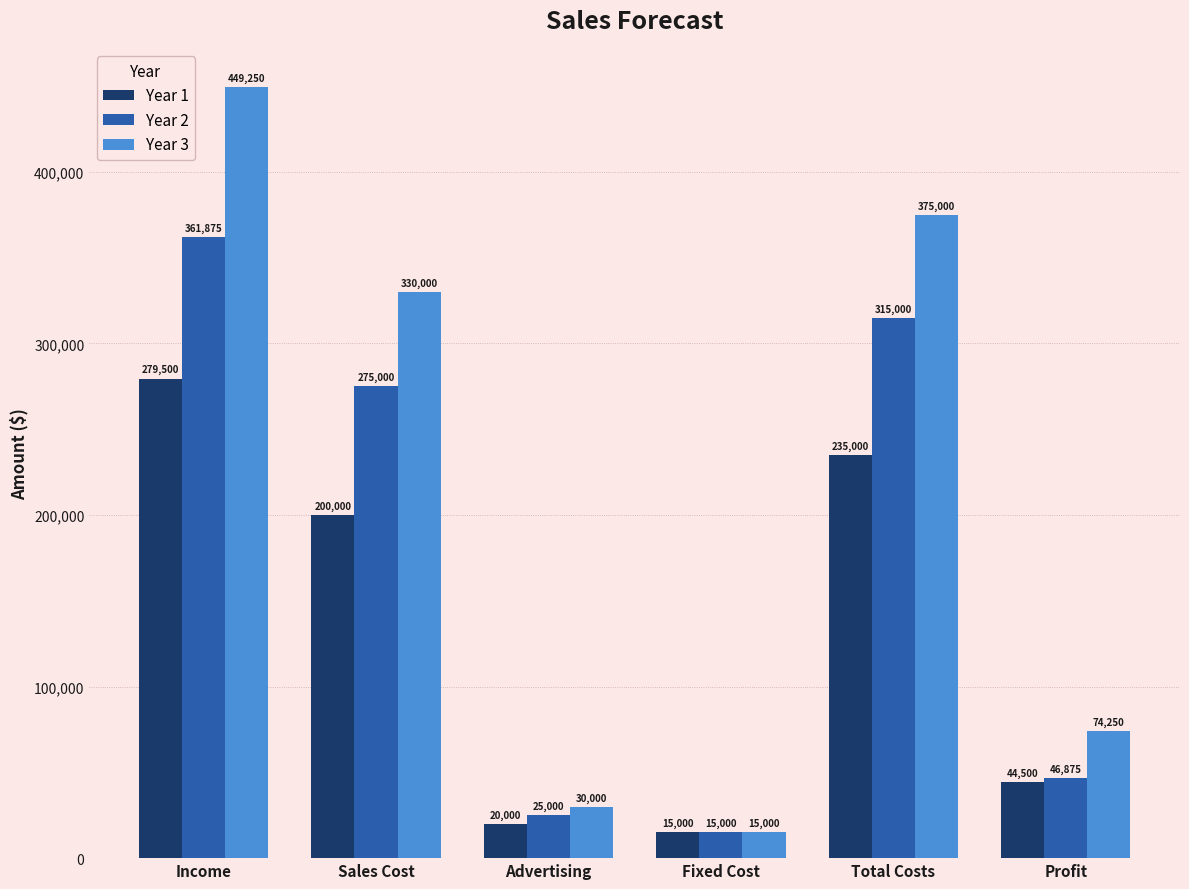

Reading right to left, list all the values displayed in this chart.

Year 1: Profit=44500	Total Costs=235000	Fixed Cost=15000	Advertising=20000	Sales Cost=200000	Income=279500
Year 2: Profit=46875	Total Costs=315000	Fixed Cost=15000	Advertising=25000	Sales Cost=275000	Income=361875
Year 3: Profit=74250	Total Costs=375000	Fixed Cost=15000	Advertising=30000	Sales Cost=330000	Income=449250